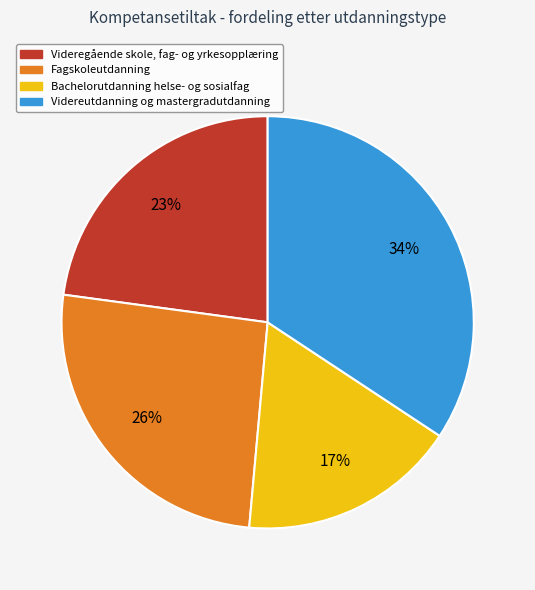

Is Videreutdanning og mastergradutdanning the majority of the pie?

No